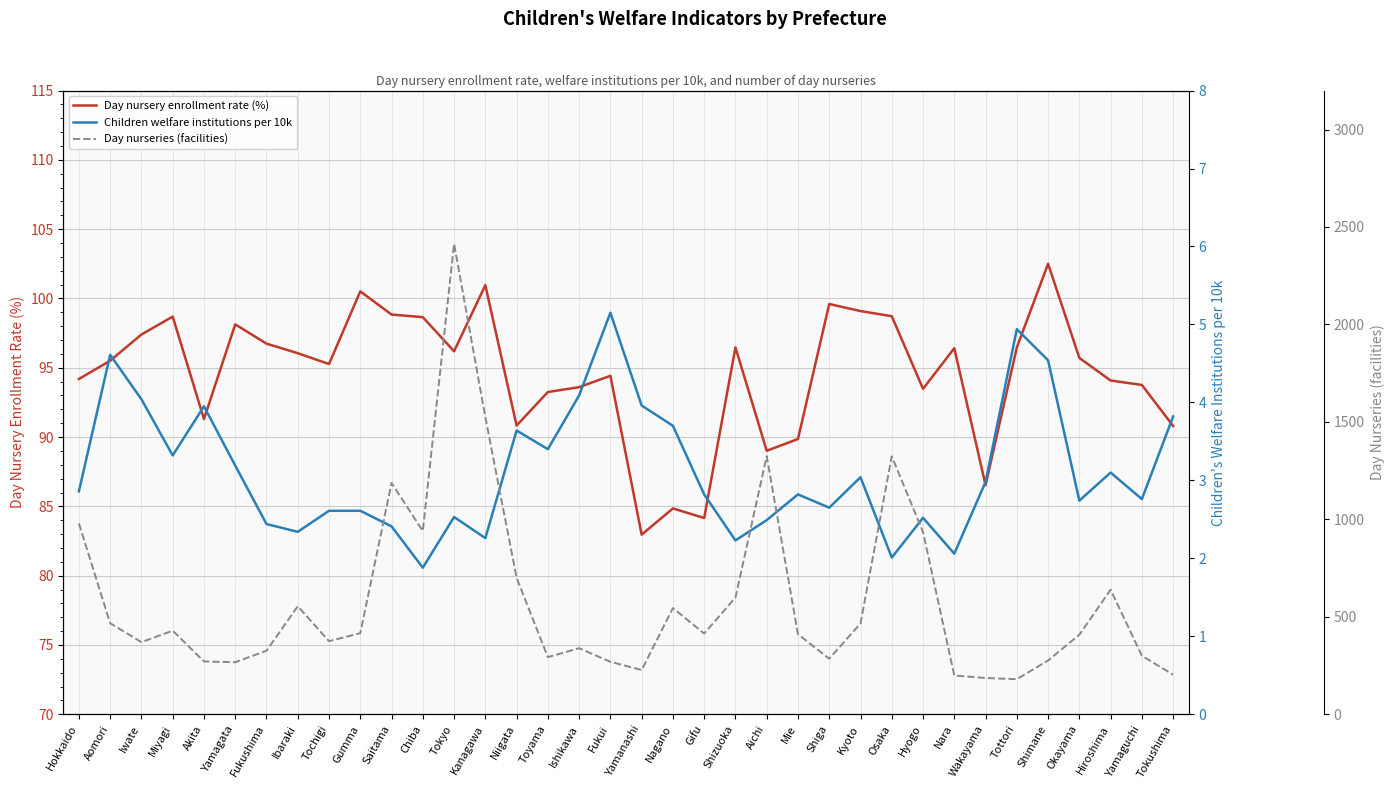

List the series in order of their overall mean, lowest first.

Children welfare institutions per 10k, Day nursery enrollment rate (%), Day nurseries (facilities)